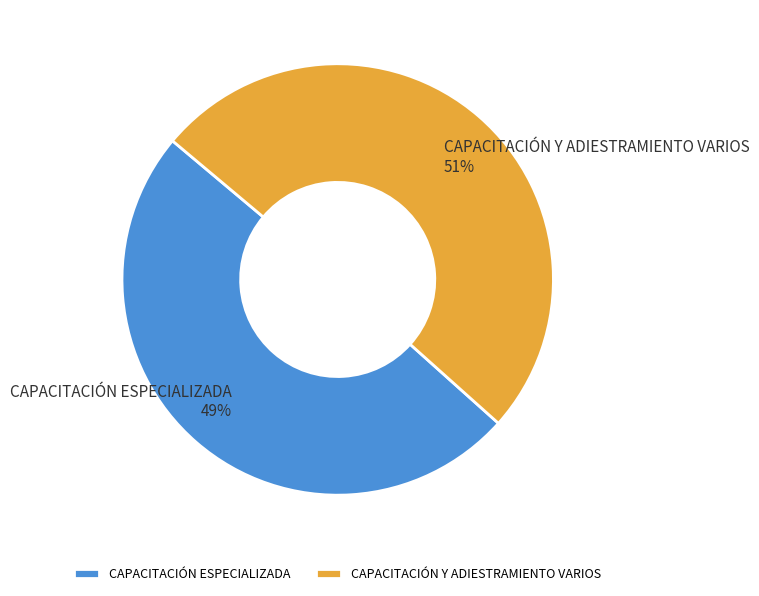

To the nearest percent, what portion does CAPACITACIÓN ESPECIALIZADA represent?

49%